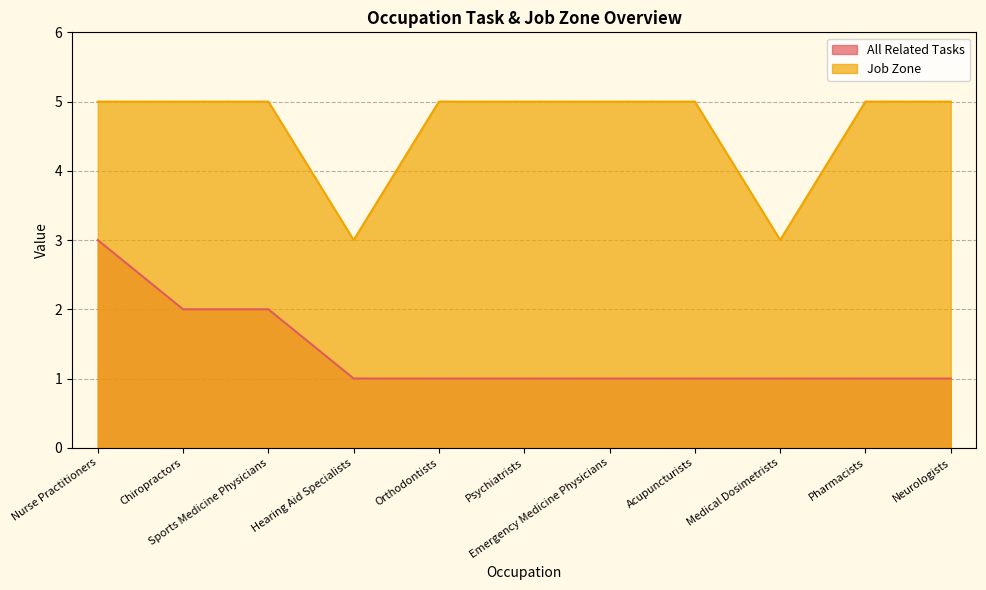

How many interior local valleys does the Job Zone series have?

2